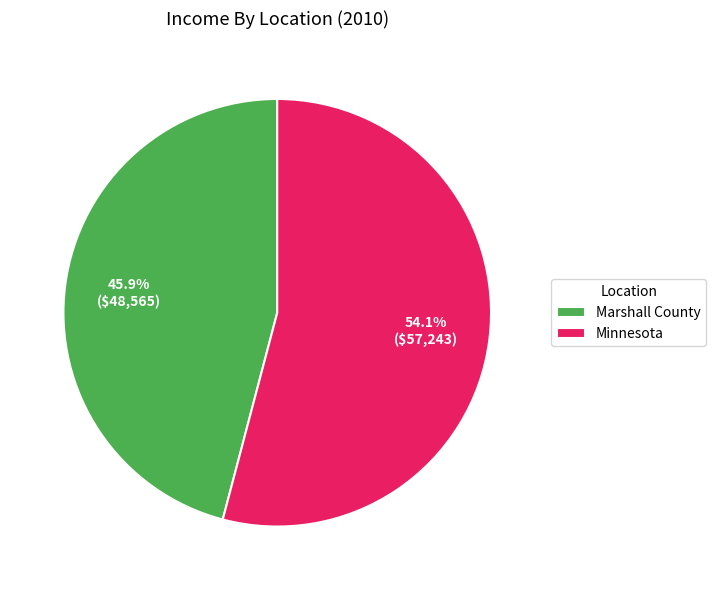

Combined, what portion of the pie is Minnesota and Marshall County?

100.0%